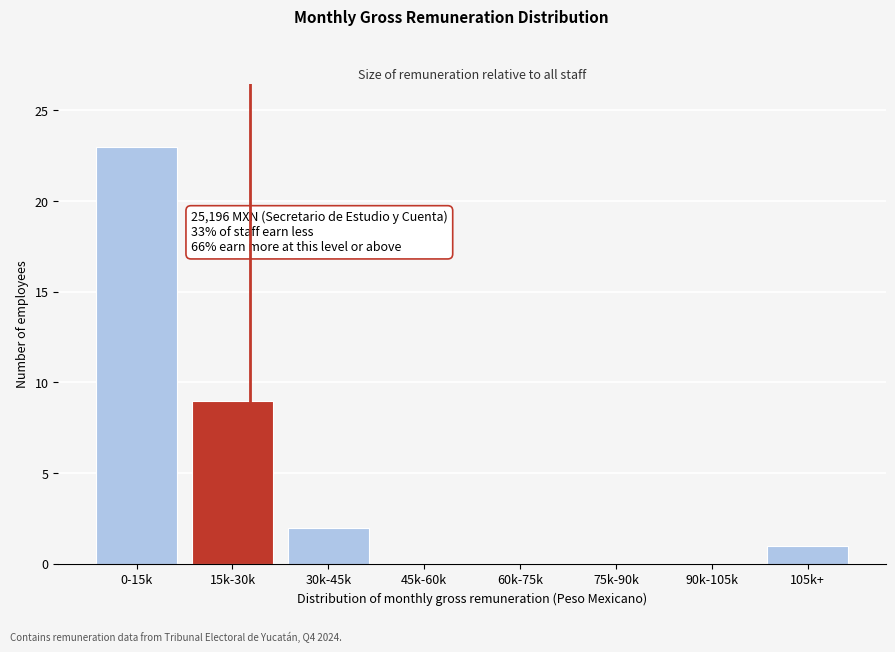

Reading right to left, extract all data points from this chart.

105k+=1	90k-105k=0	75k-90k=0	60k-75k=0	45k-60k=0	30k-45k=2	15k-30k=9	0-15k=23